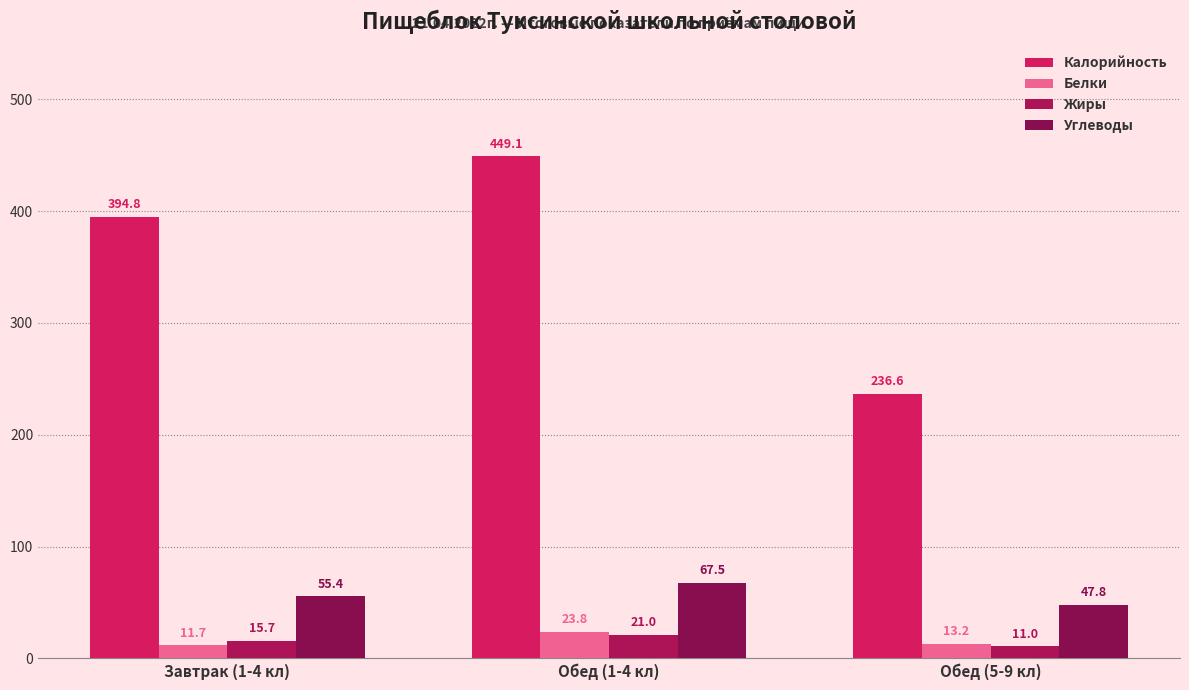

How many series are shown in this chart?

4